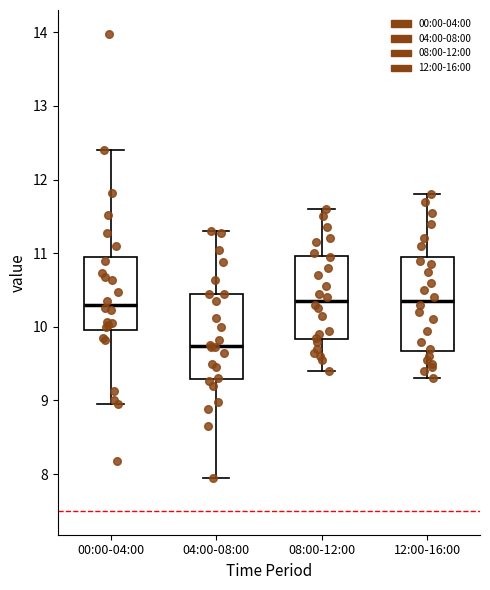

Reading left to right, transcribe this box plot: for each box, give where its median line is, the range the box spans, and where its two whiskers end, as read against the y-axis. The values are not printed on the chart, so give them approximately, as read against the axis.

00:00-04:00: median 10.3, box 10.0 to 11.0, whiskers 9.0 to 12.4
04:00-08:00: median 9.7, box 9.3 to 10.5, whiskers 8.0 to 11.3
08:00-12:00: median 10.4, box 9.8 to 11.0, whiskers 9.4 to 11.6
12:00-16:00: median 10.4, box 9.7 to 11.0, whiskers 9.3 to 11.8